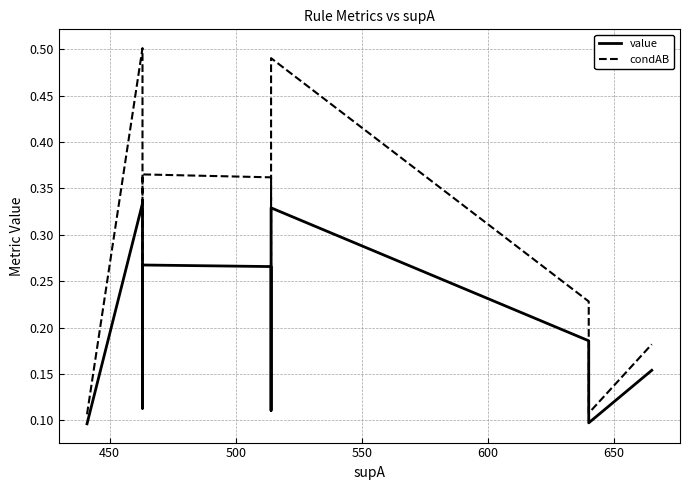

What is the difference between the maximum and second lowest values in the value series?

0.2